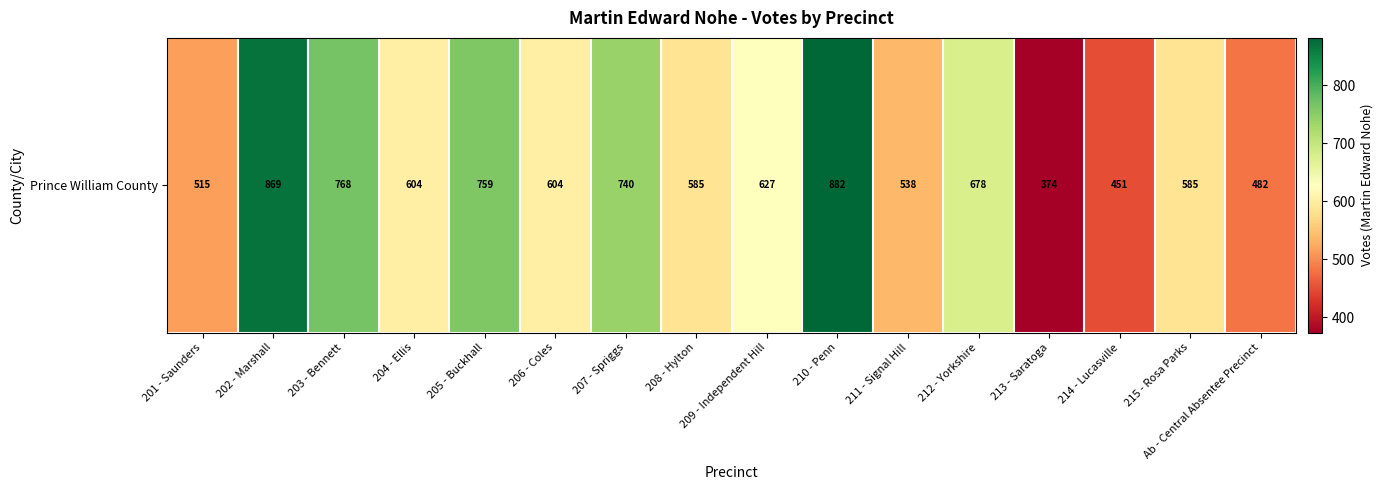

Rank the categories by value from highest to lowest.

210 - Penn, 202 - Marshall, 203 - Bennett, 205 - Buckhall, 207 - Spriggs, 212 - Yorkshire, 209 - Independent Hill, 204 - Ellis, 206 - Coles, 208 - Hylton, 215 - Rosa Parks, 211 - Signal Hill, 201 - Saunders, Ab - Central Absentee Precinct, 214 - Lucasville, 213 - Saratoga